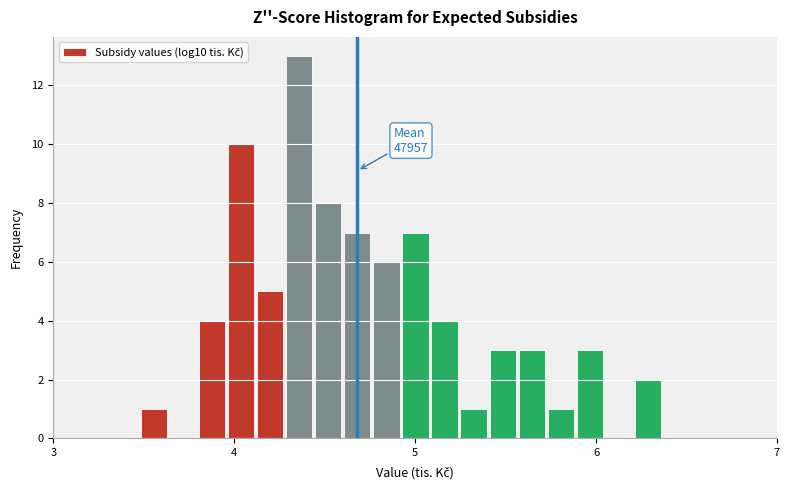

Read against the x-axis, roughly where is the centre of the tallest bar?

4.4